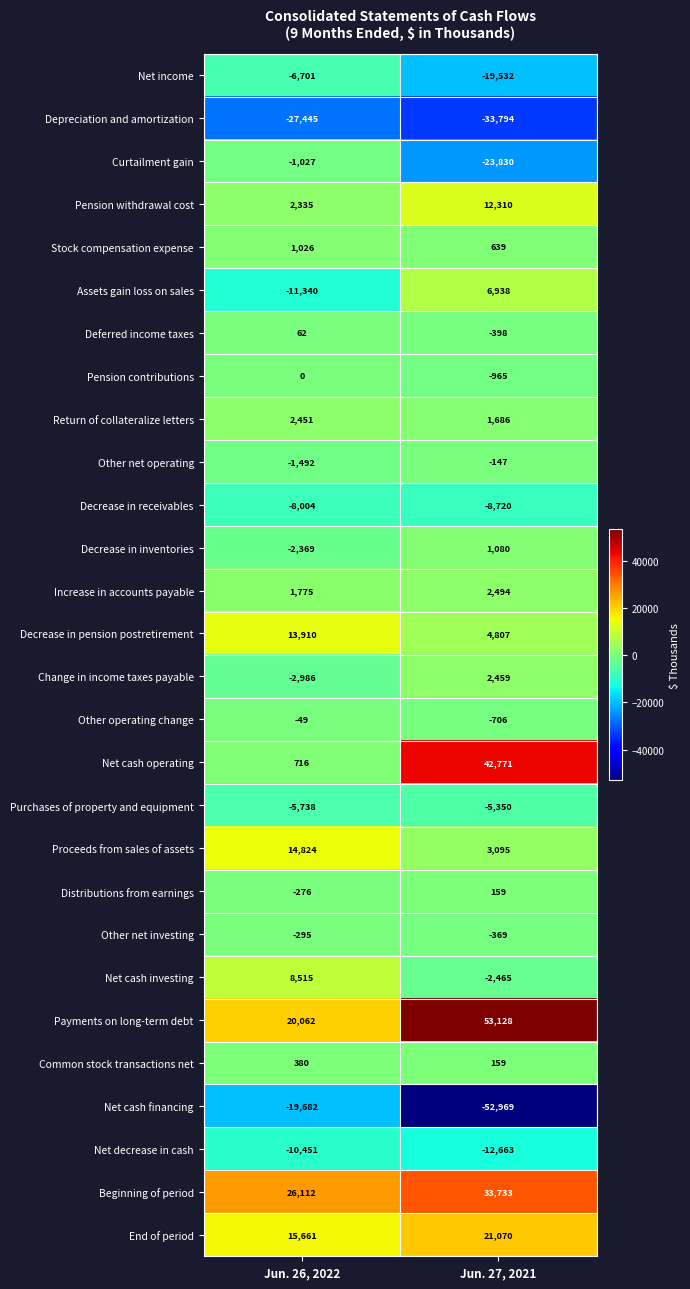

Which series has the widest spread of values?

Net cash operating